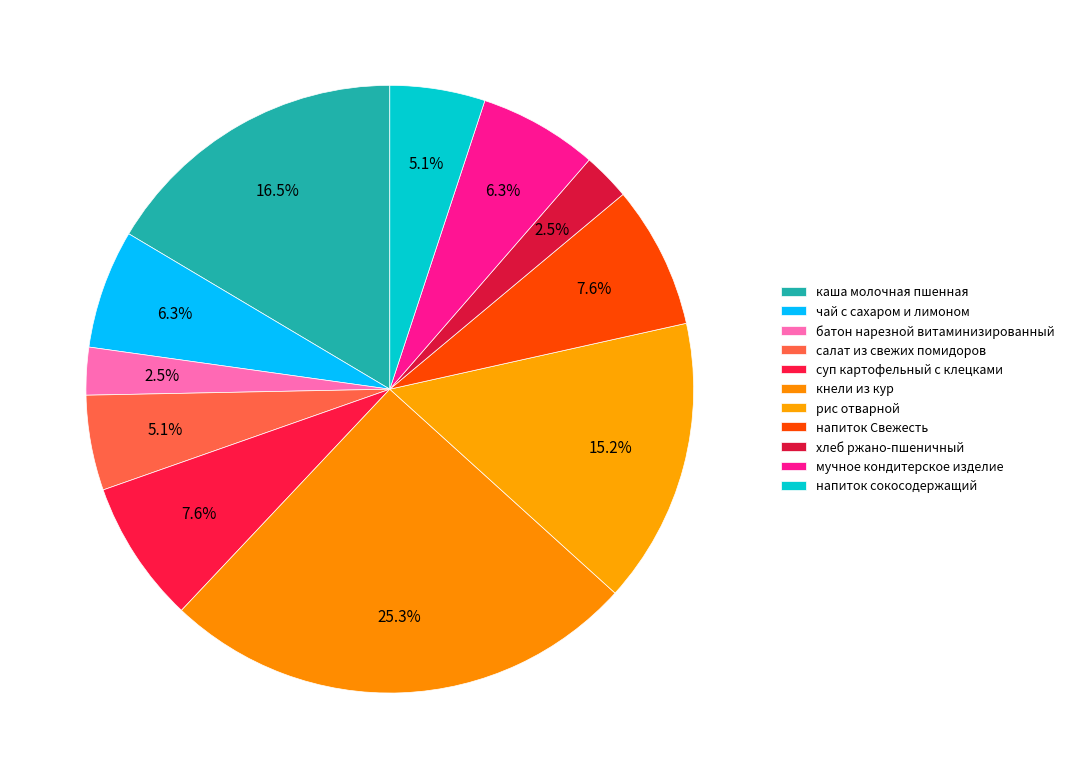

To the nearest percent, what percentage of the pie is суп картофельный с клецками?

8%